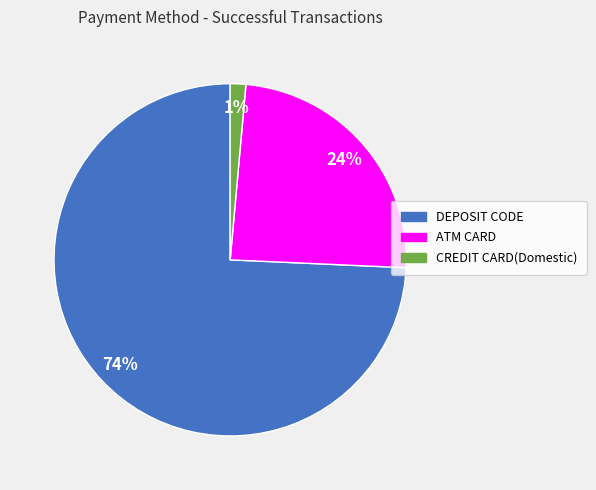

Do ATM CARD and CREDIT CARD(Domestic) together represent more than half of the pie?

No